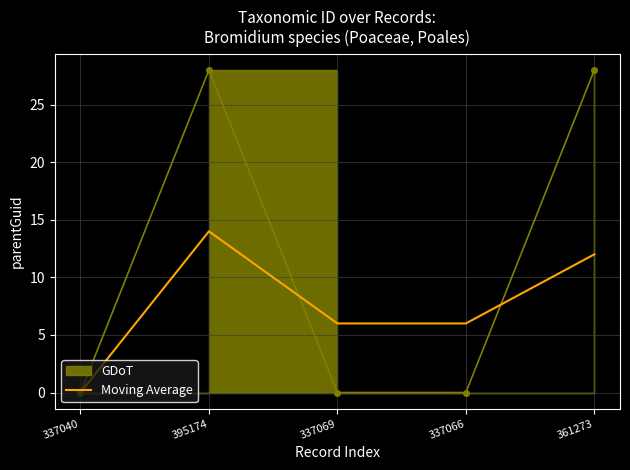

The Moving Average series shows 5 at 337040. True or false?

False